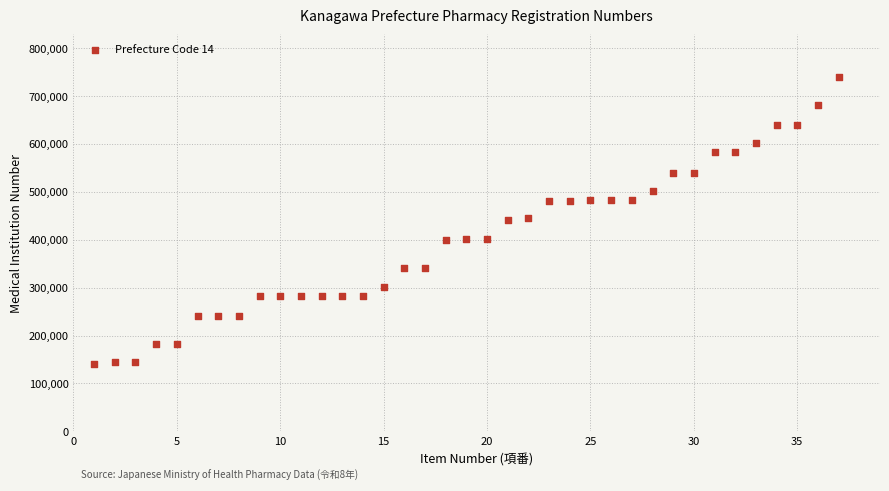

What is the range of X values (max minus min)?

36